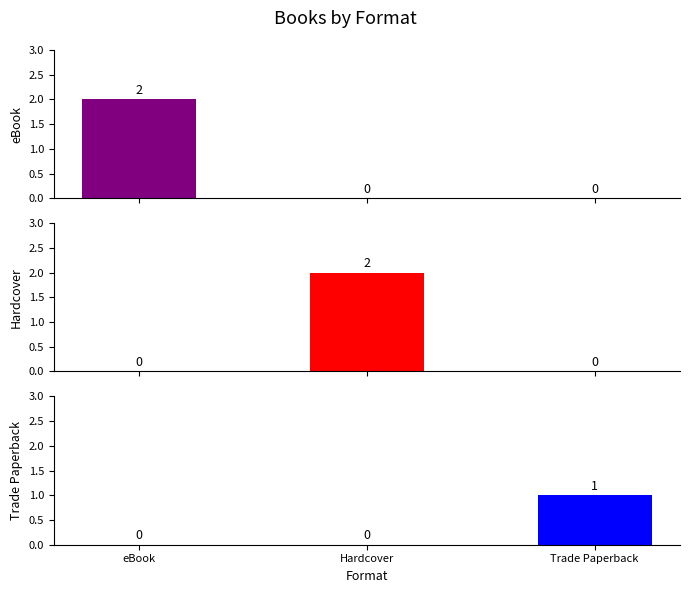

Are the bars horizontal?

No